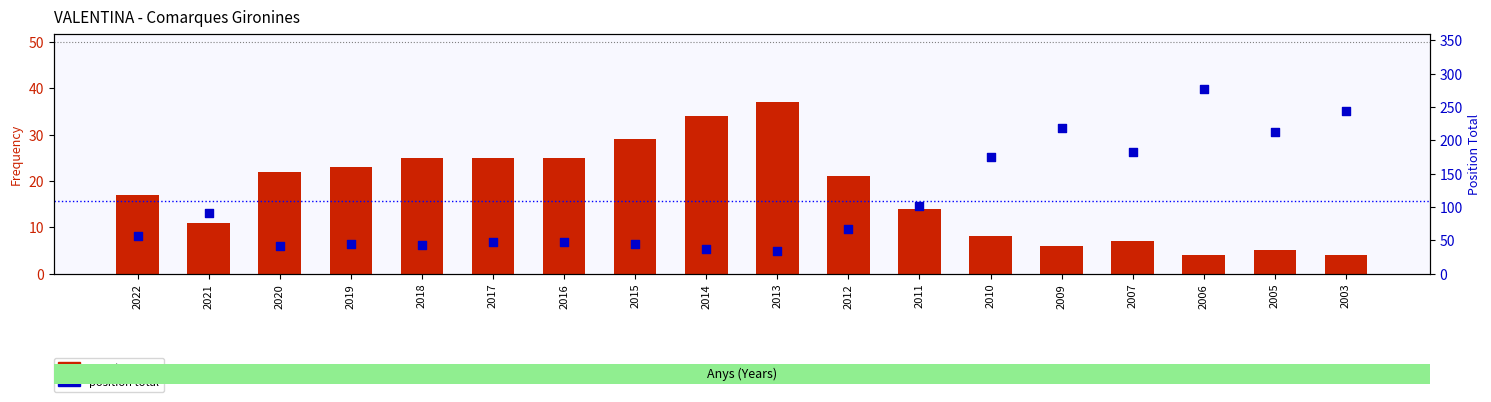

What is the total value across all series at 2010?

183